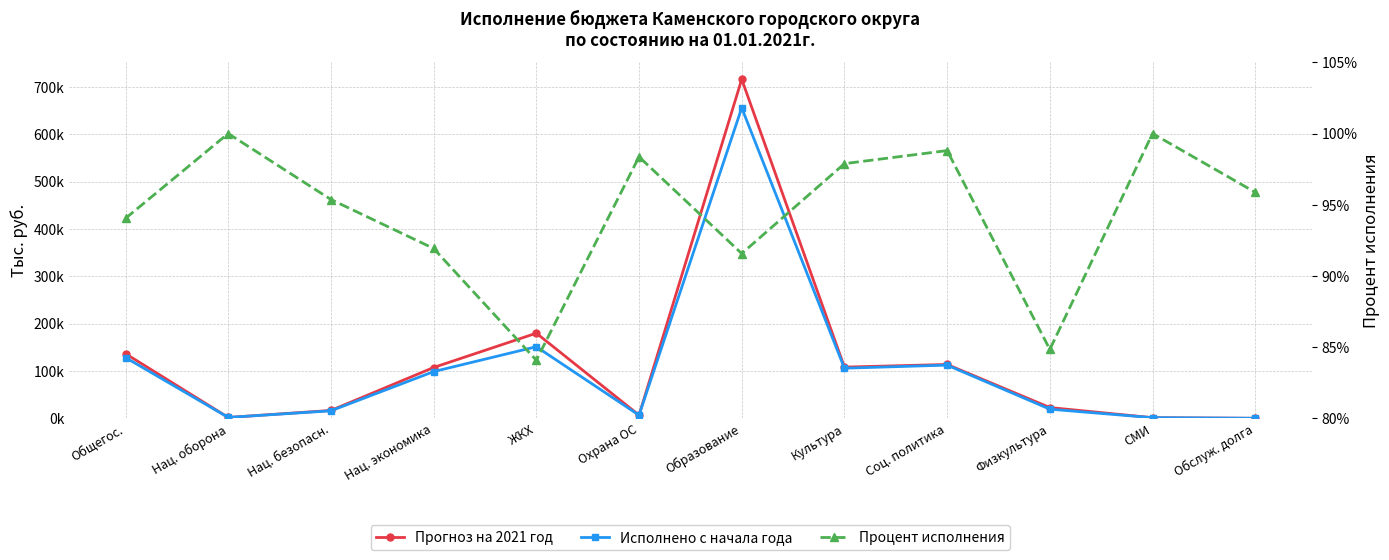

What is the maximum value shown in the chart?

716305.4